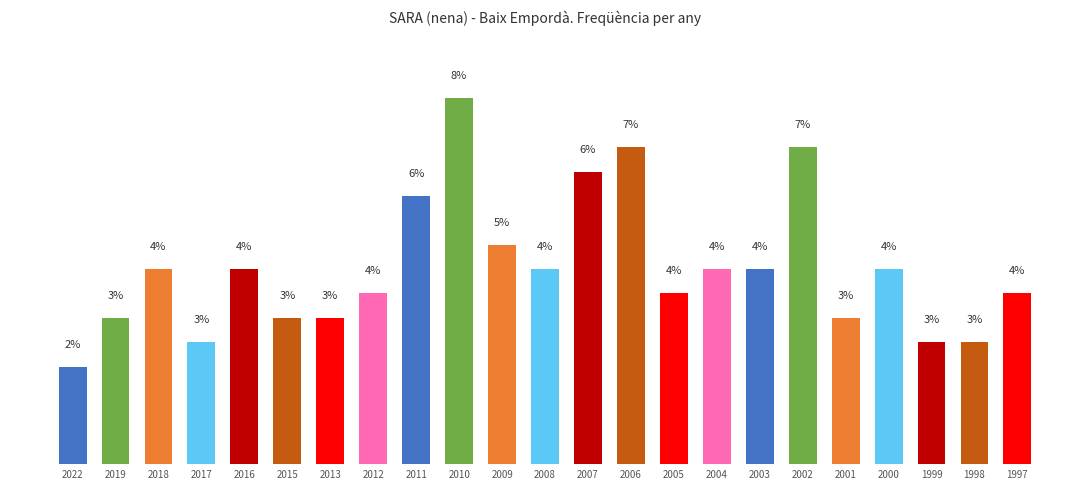

What is the difference between the second highest and minimum values?

4.9